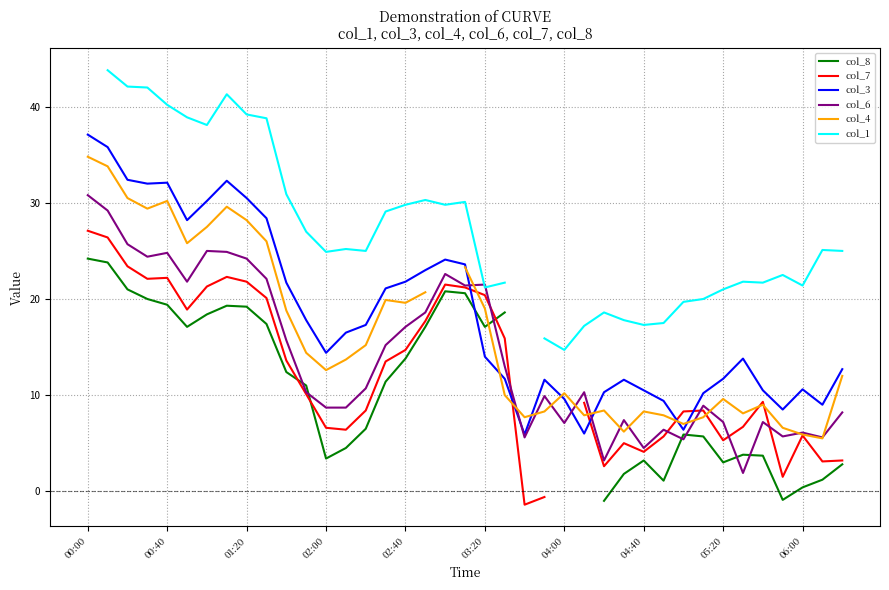

What is the minimum value for col_6?

1.9